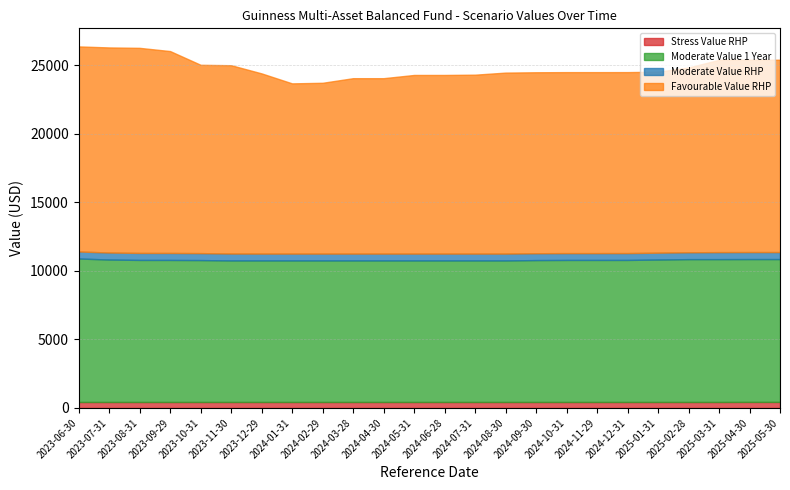

Reading left to right, extract all data points from this chart.

Stress Value RHP: 433.8	433.8	433.8	433.8	433.8	433.8	433.8	433.8	433.8	433.8	433.8	433.8	433.8	433.8	433.8	433.8	433.8	433.8	433.8	433.8	433.8	433.8	438.3	438.3
Moderate Value 1 Year: 10463.2	10388.5	10358.7	10357.1	10347.9	10322.3	10322.3	10322.3	10322.3	10322.3	10322.3	10322.3	10322.3	10322.3	10322.3	10347.9	10357.1	10357.1	10358.7	10388.5	10417.4	10417.4	10417.4	10417.4
Moderate Value RHP: 511.2	510.6	510.5	510.4	507.9	503.5	499.4	499.4	499.4	499.4	499.4	499.4	499.4	499.4	499.4	499.4	499.4	499.4	499.4	499.4	499.4	510.4	510.5	510.6
Favourable Value RHP: 14954.0	14954.0	14954.0	14720.9	13732.1	13732.1	13139.5	12411.7	12454.0	12790.0	12790.0	13024.5	13024.5	13045.7	13196.5	13196.5	13196.5	13196.5	13196.5	13196.5	13472.9	14024.6	14024.6	14024.6